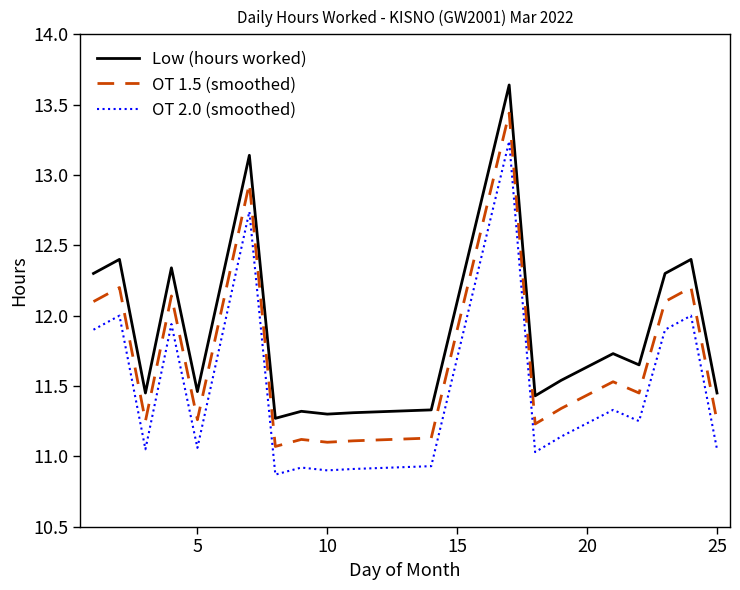

Which series has the largest total across all categories?

Low (hours worked)